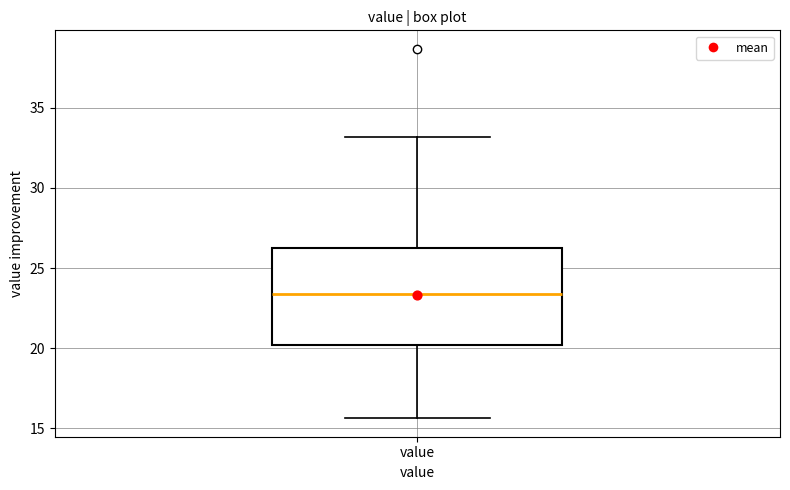

Where does the upper whisker of the box for value end on the y-axis? The values are not printed on the chart, so give them approximately, as read against the axis.

33.0